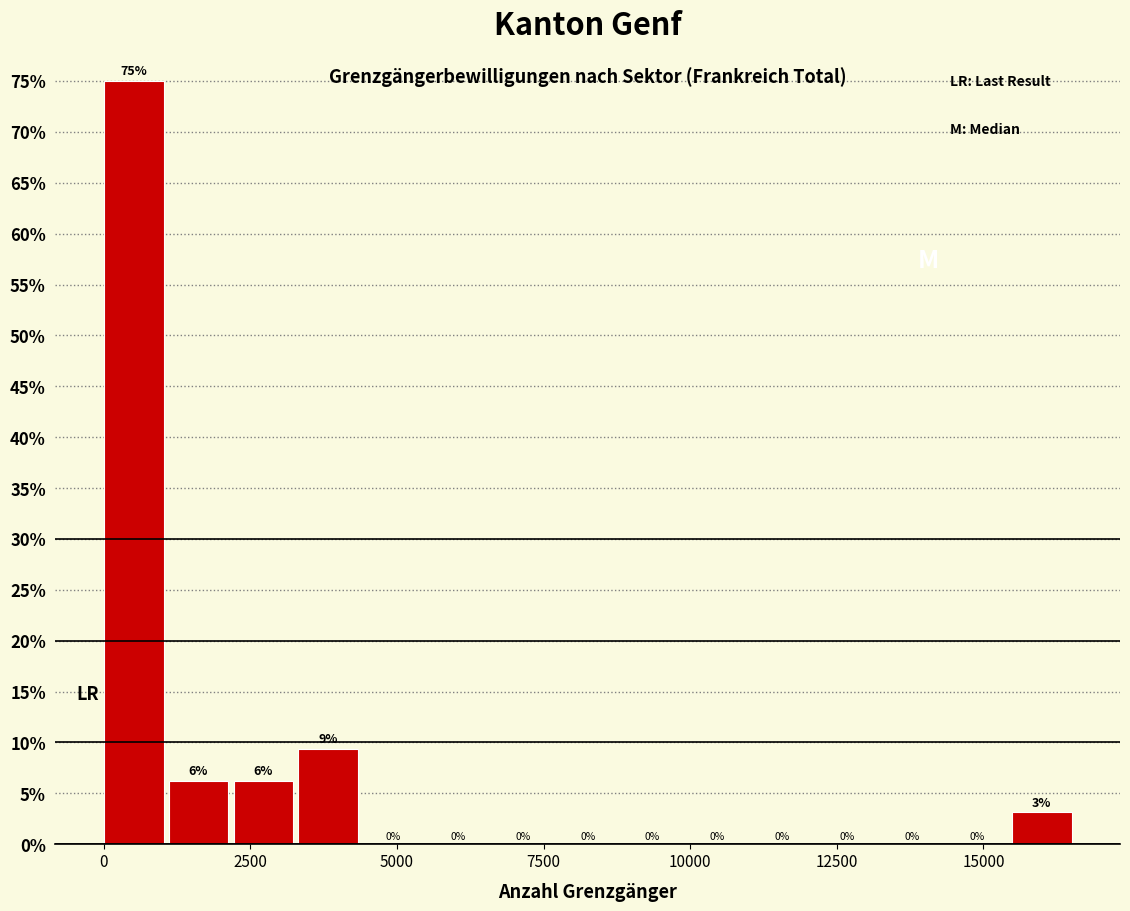

Read against the x-axis, roughly where is the centre of the tallest bar?

500